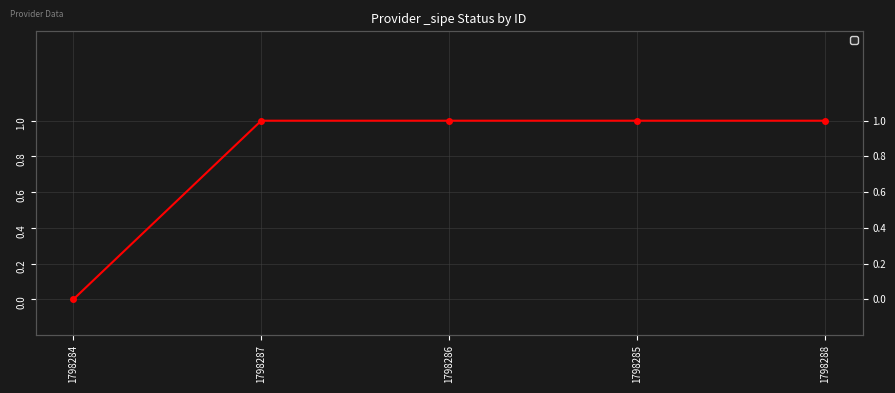

How many values are below 1?

1